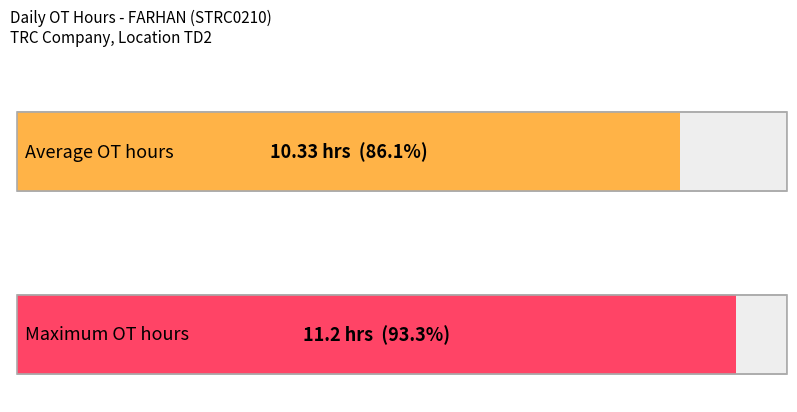

True or false: the data shows 2.3 at 2-Wed.

False